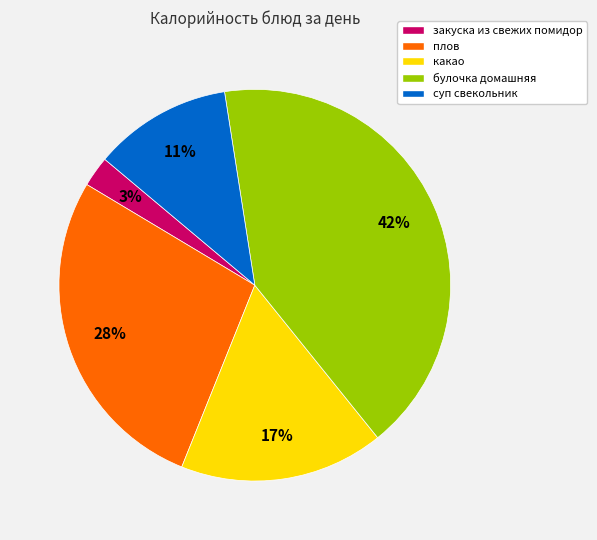

Does any single category account for the majority?

No